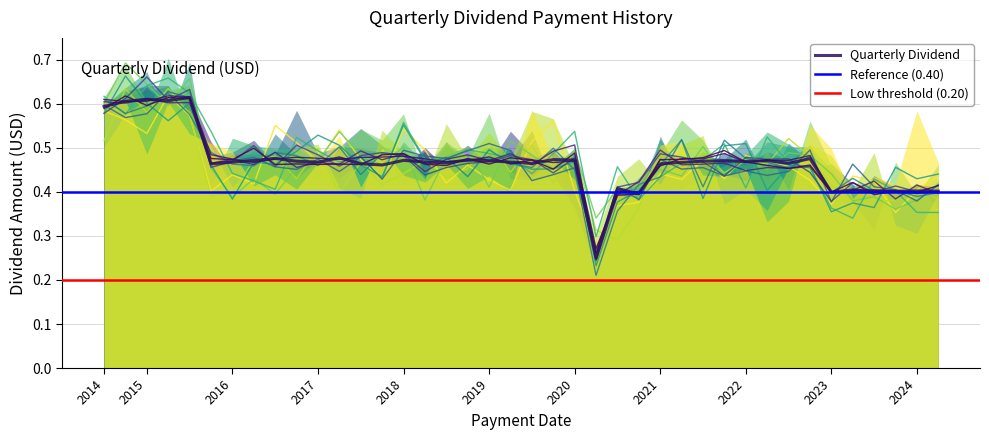

What is the average value?

0.5